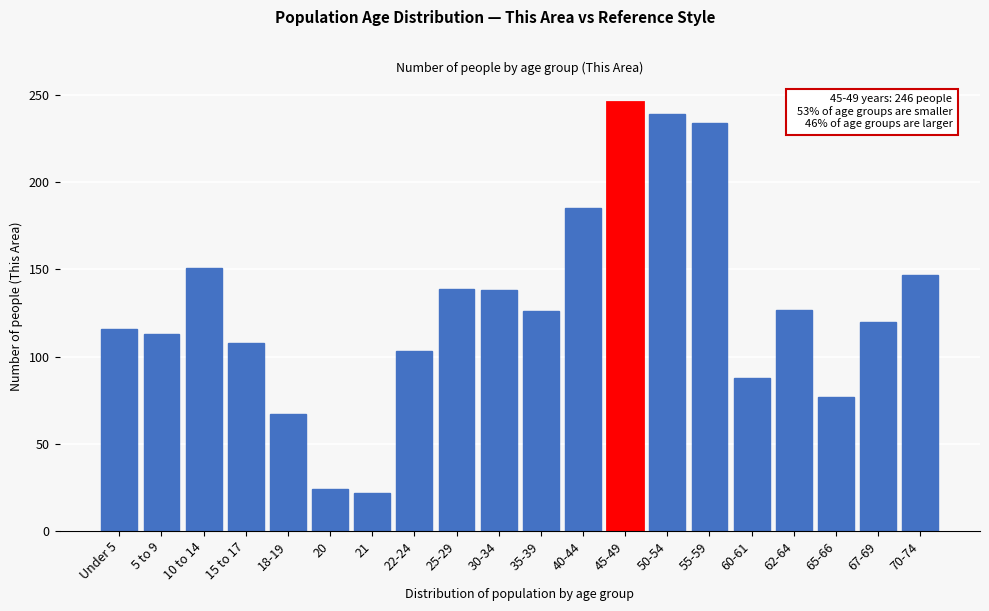

What is the label of the 19th bar from the right?

5 to 9